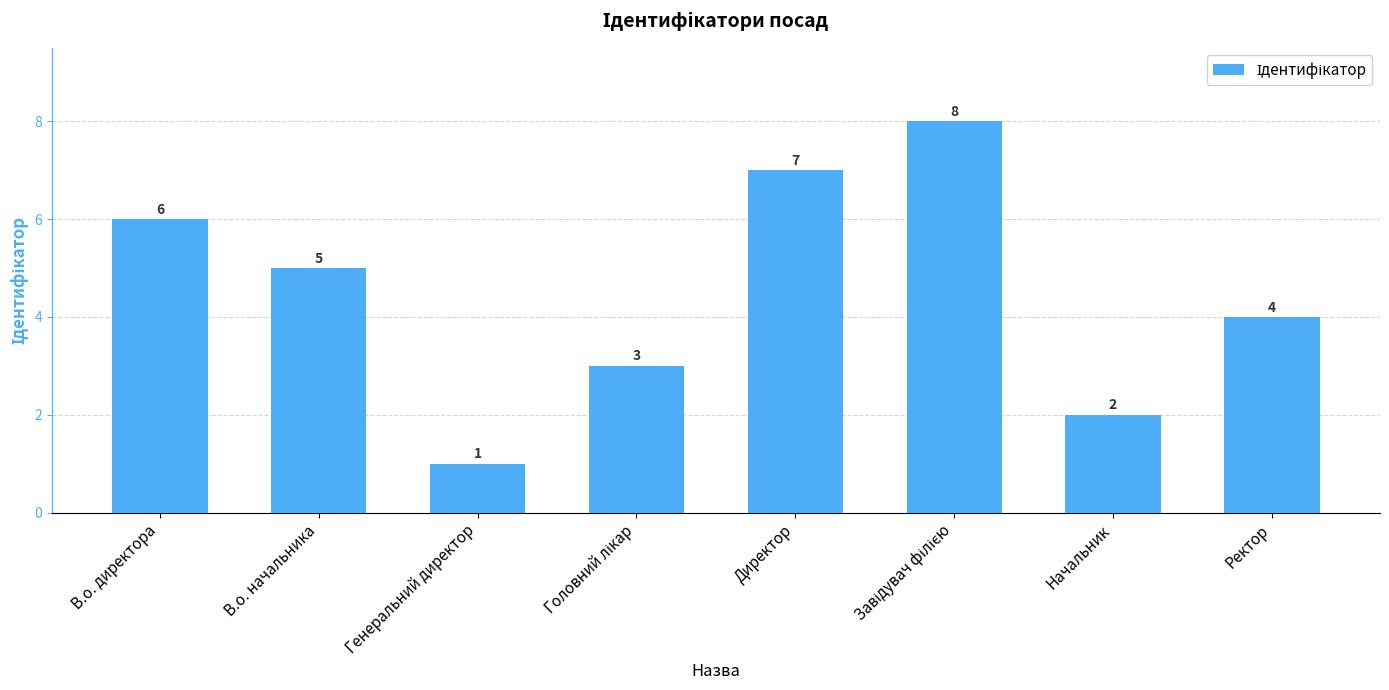

What is the difference between the maximum and second lowest values?

6